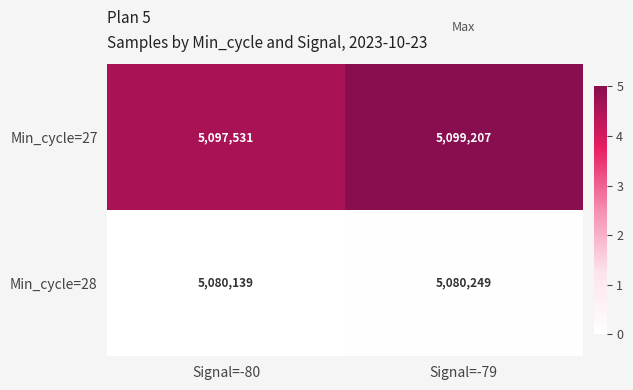

At which category is the sum across all series the highest?

Signal=-79